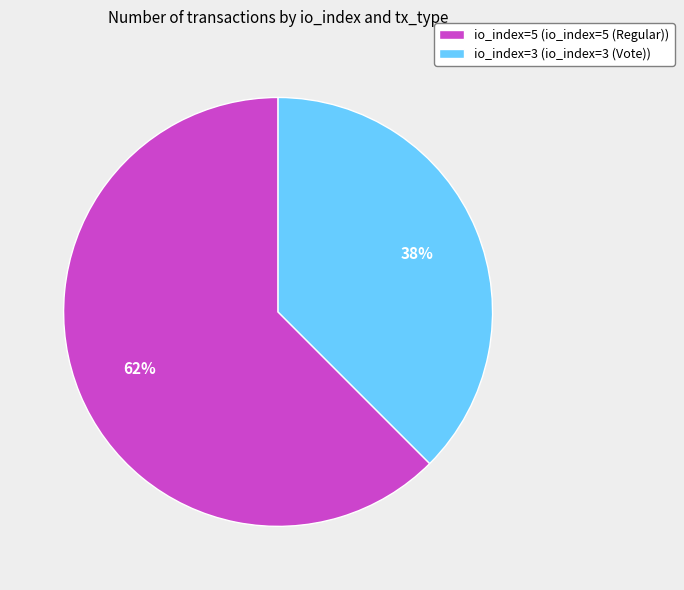

To the nearest percent, what percentage of the pie is io_index=3 (io_index=3 (Vote))?

38%